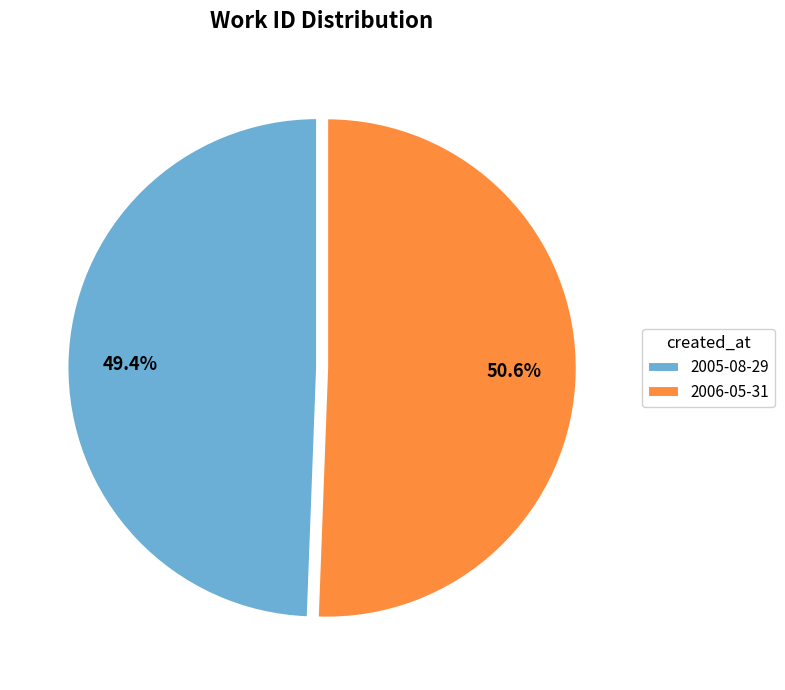

Is the sum of 2005-08-29 and 2006-05-31 greater than half?

Yes